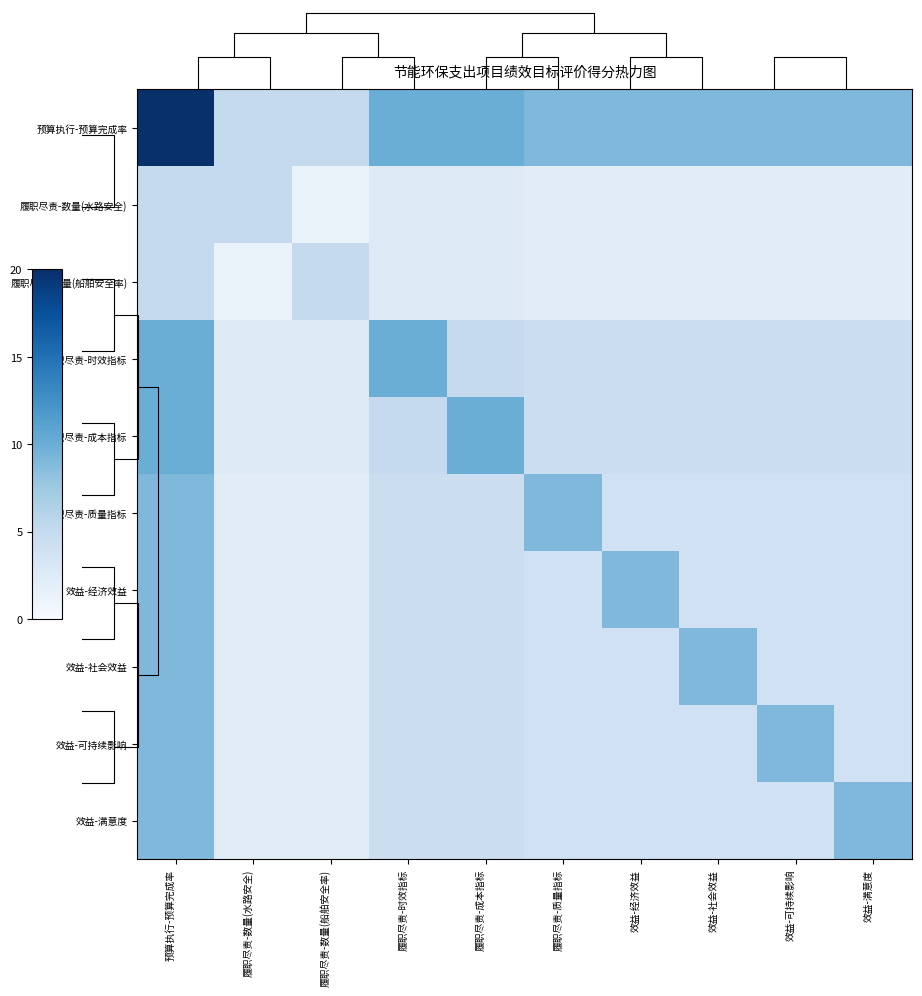

What is the difference between the highest and lowest values at 履职尽责-成本指标?

7.5